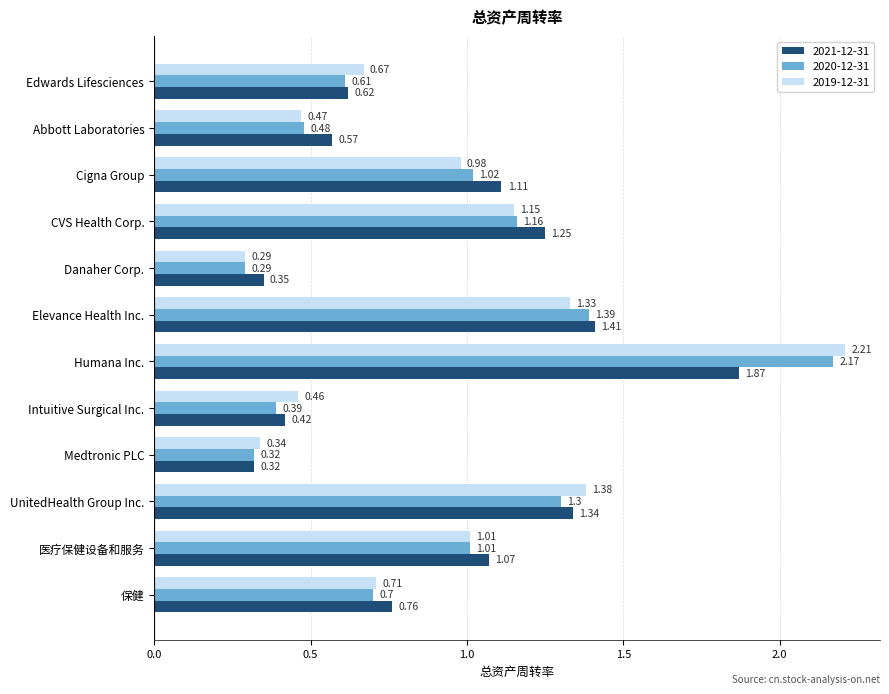

Rank the categories by 2019-12-31 value from highest to lowest.

Humana Inc., UnitedHealth Group Inc., Elevance Health Inc., CVS Health Corp., 医疗保健设备和服务, Cigna Group, 保健, Edwards Lifesciences, Abbott Laboratories, Intuitive Surgical Inc., Medtronic PLC, Danaher Corp.